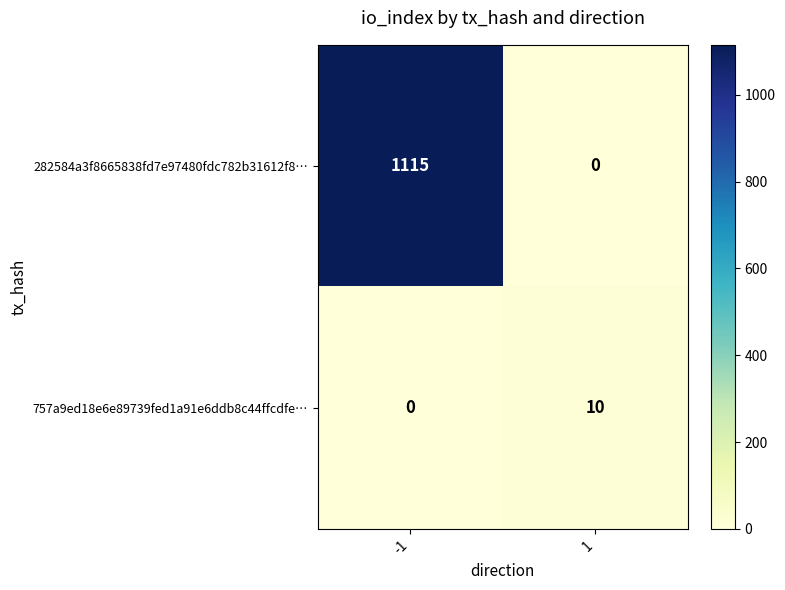

Is it true that 282584a3f8665838fd7e97480fdc782b31612f8… equals 0 at 1?

True